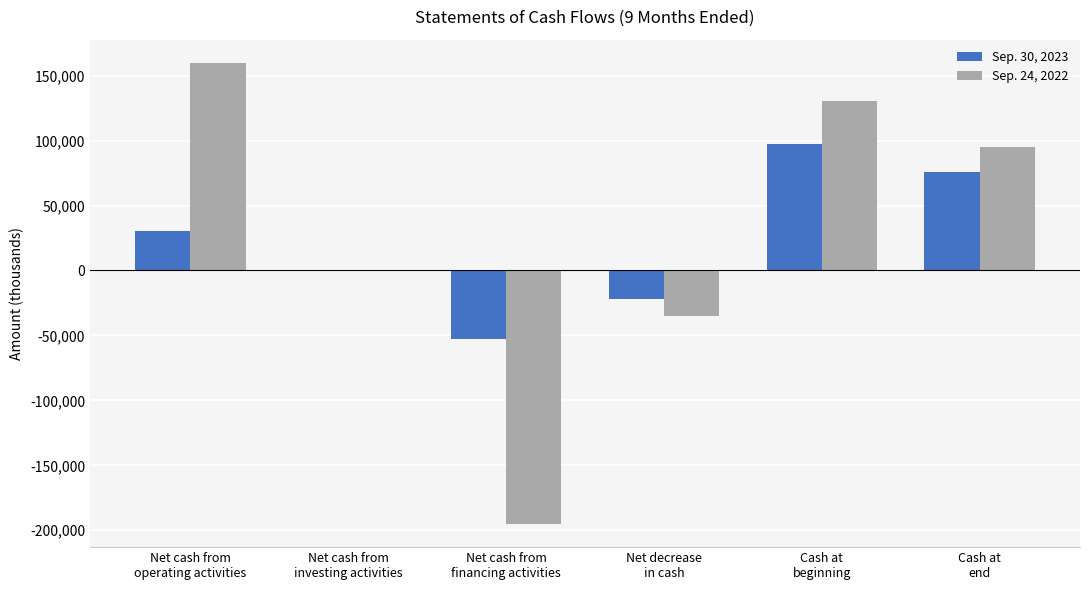

What is the greatest value displayed?

159954